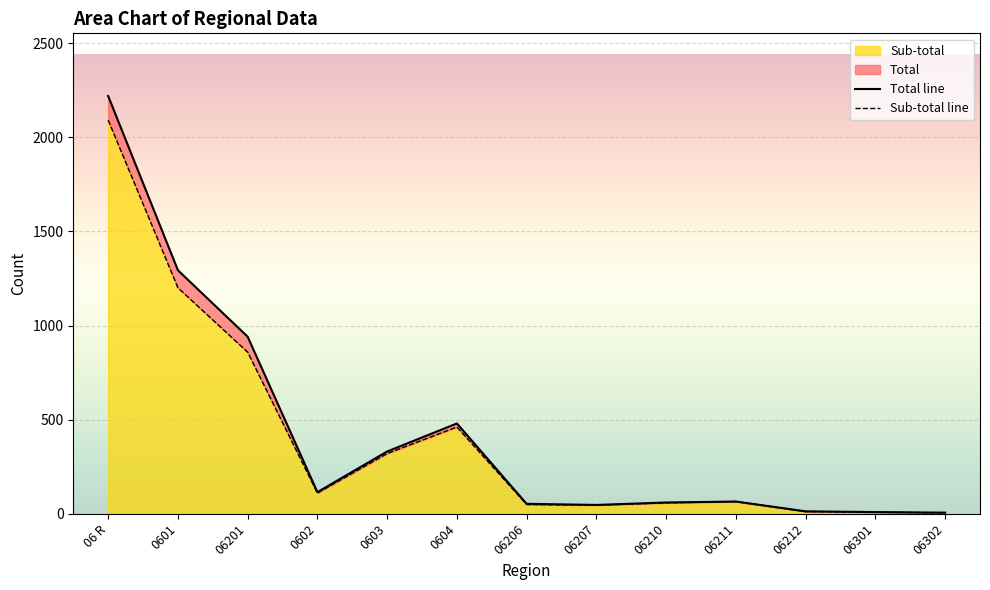

Is it true that Total equals 1427 at 06 R?

False